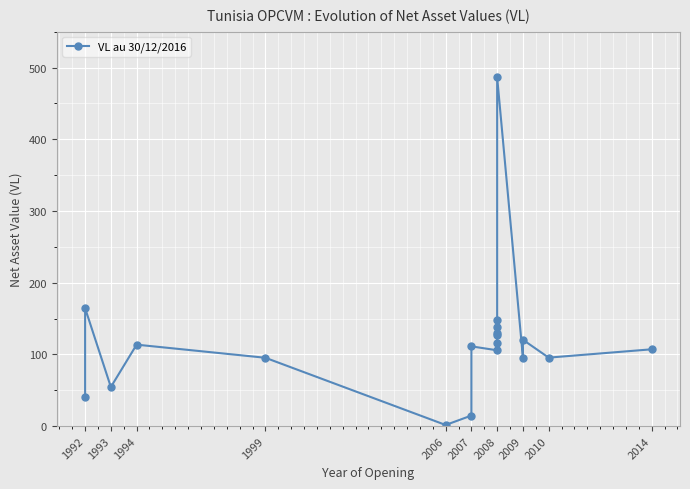

What is the change in value from 2007 to 2008?

+18.4